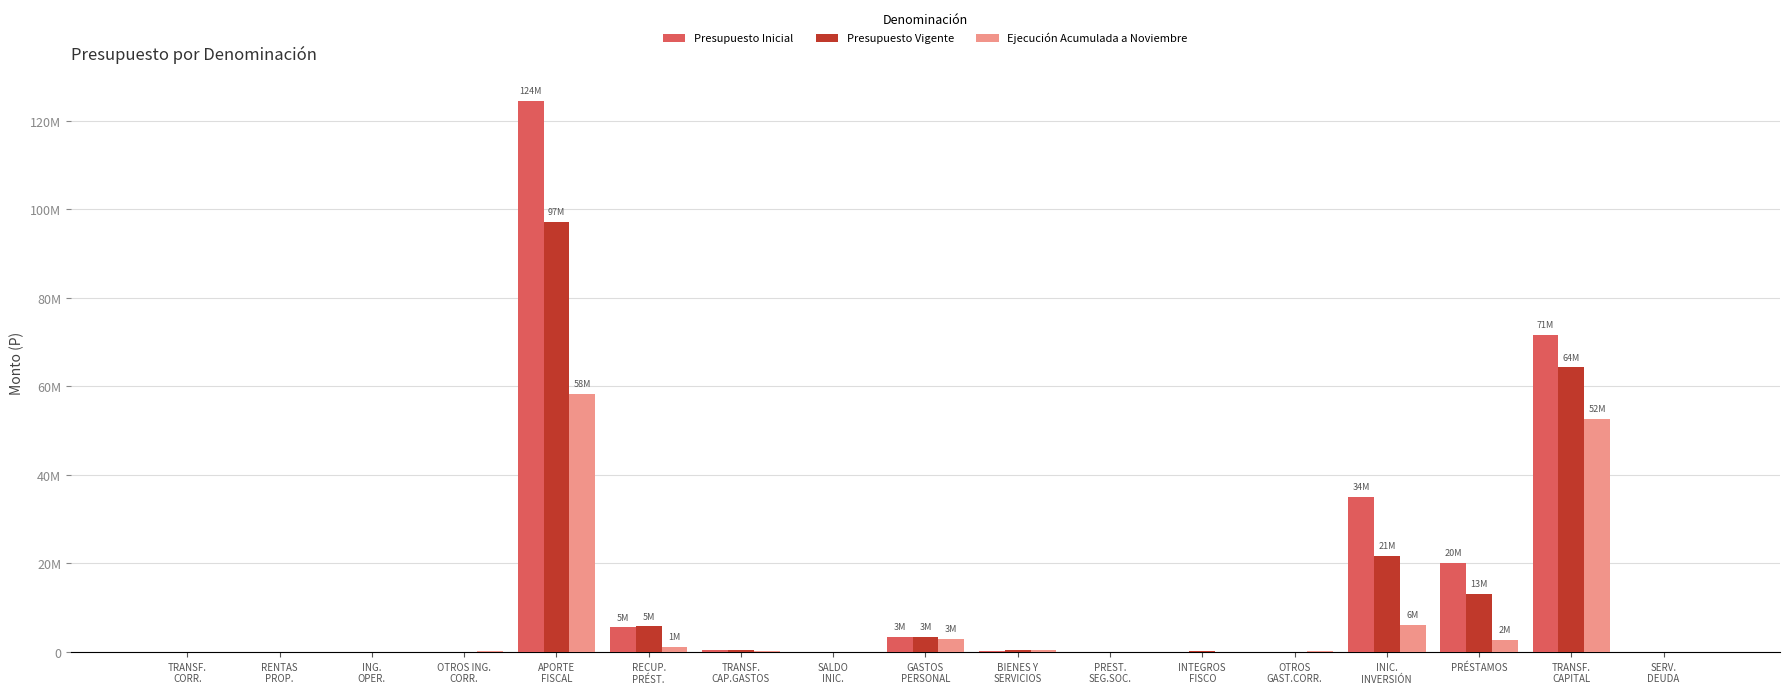

What is the difference between the highest and lowest values at TRANSF.
CAP.GASTOS?

210191